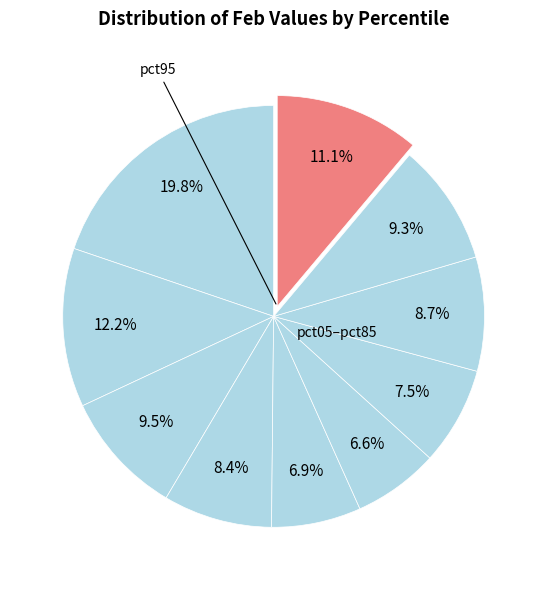

How many segments does this pie chart have?

10